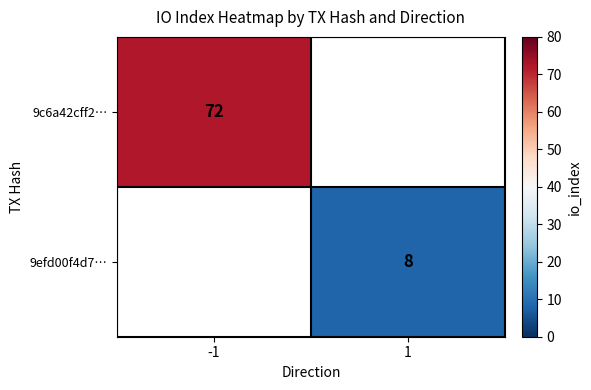

What is the minimum value shown in the chart?

8.0